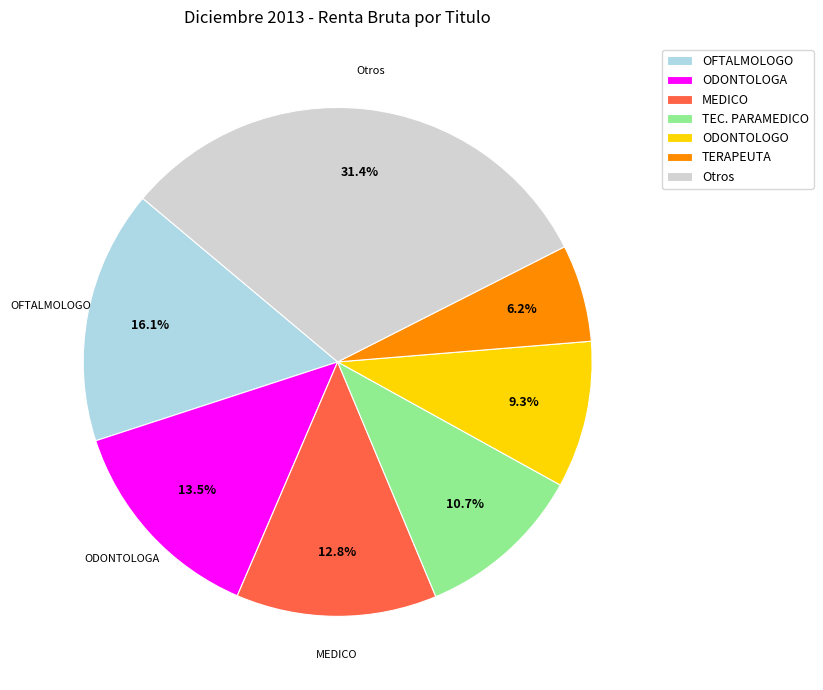

Approximately how many times larger is the value at ODONTOLOGO compared to TERAPEUTA?

1.5